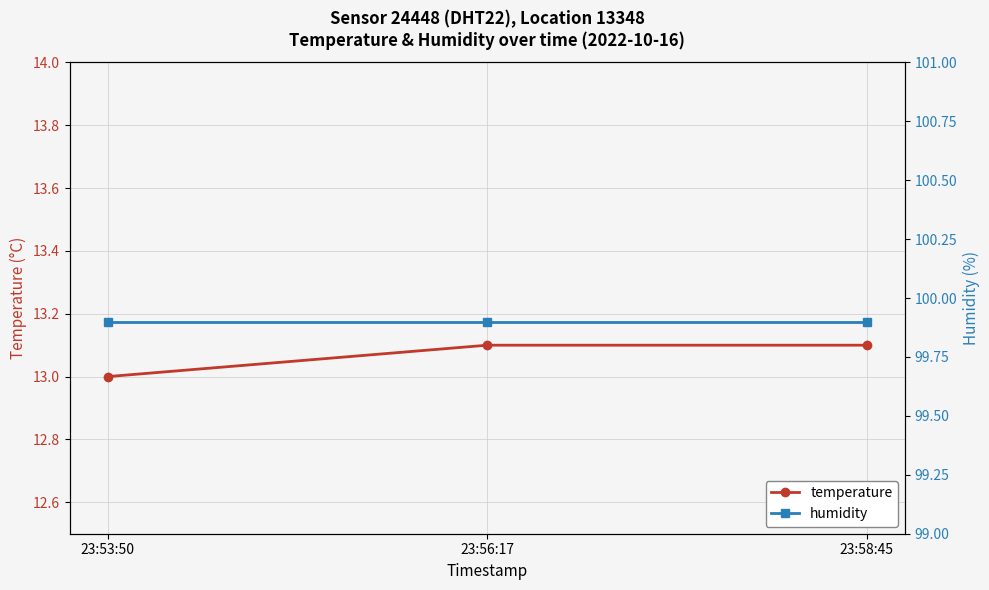

Reading left to right, extract all data points from this chart.

temperature: 13.0	13.1	13.1
humidity: 99.9	99.9	99.9